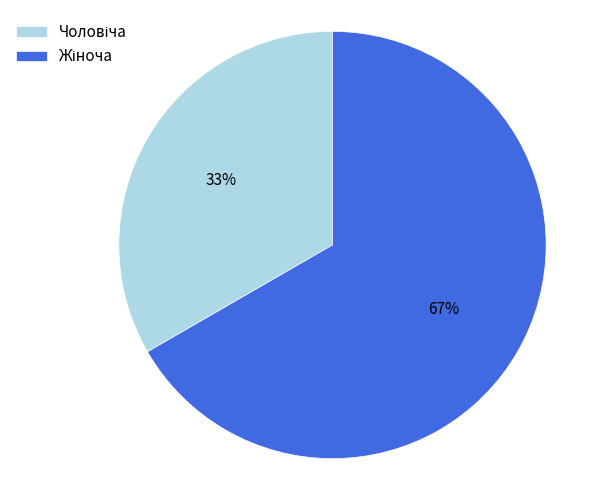

To the nearest percent, what is the average slice percentage?

50%